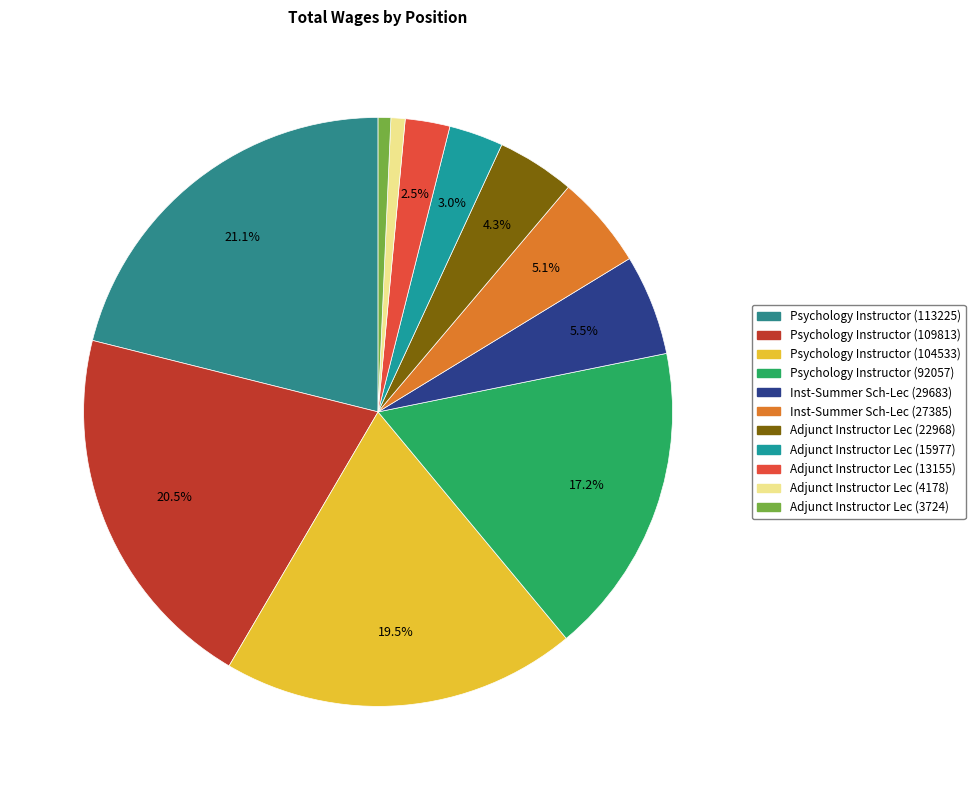

What is the total percentage of Psychology Instructor (109813) and Psychology Instructor (92057)?

37.6%